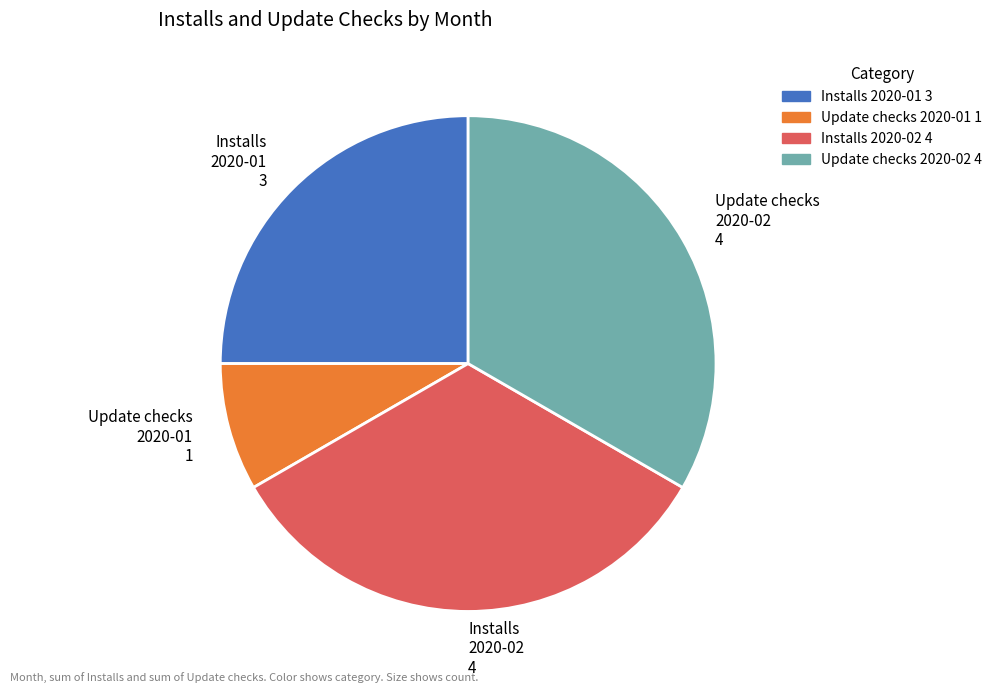

True or false: Installs 2020-02 4 accounts for 24% of the total.

False